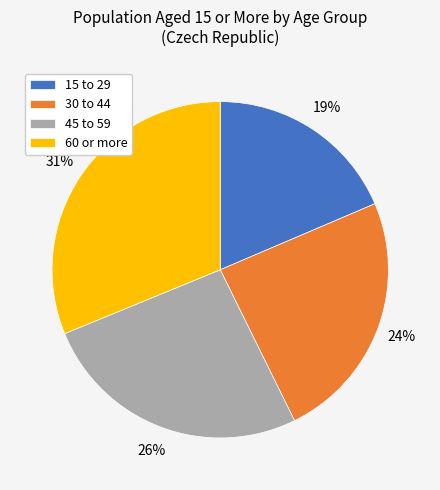

What is the ratio of the value at 60 or more to the value at 45 to 59?

1.2